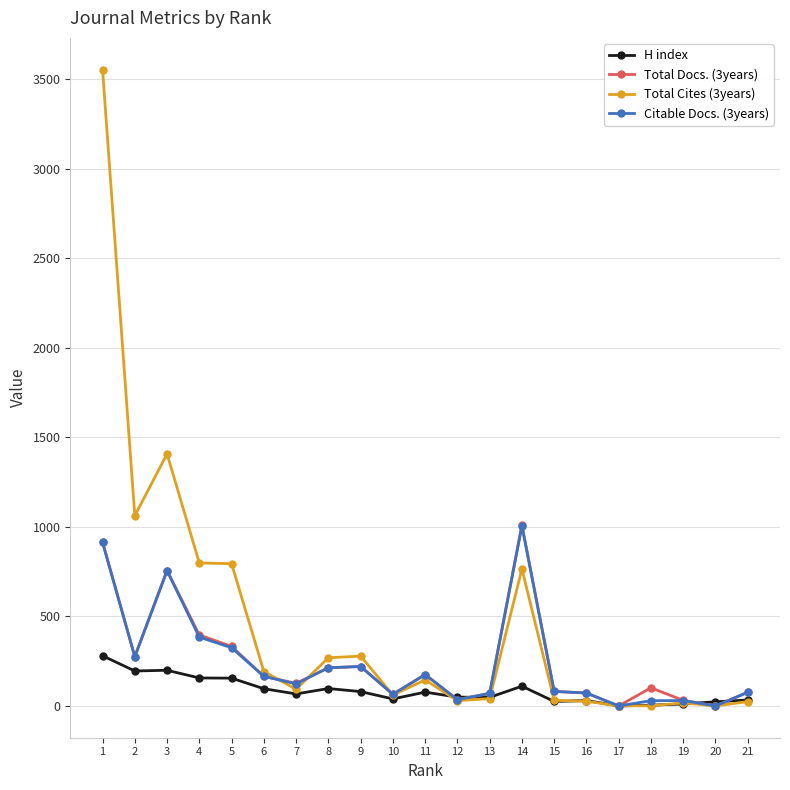

At how many categories does at least one series exceed 2963?

1